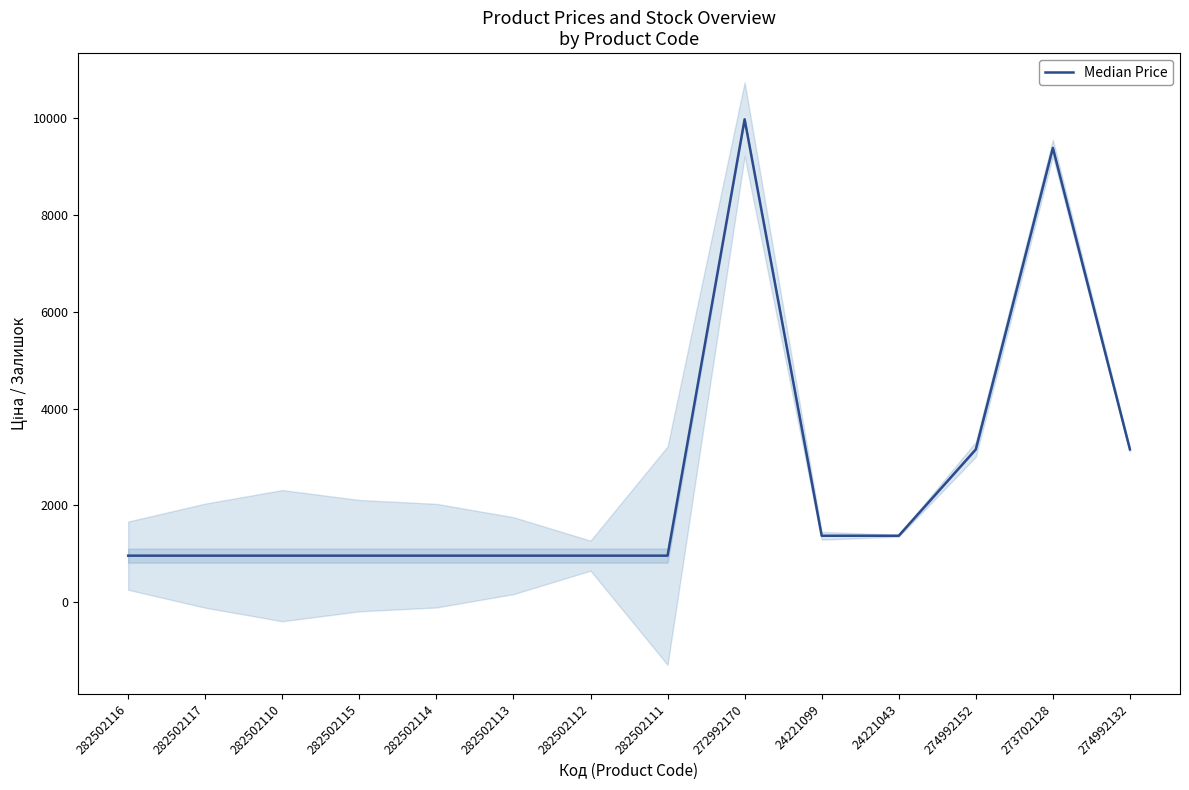

List the labels in order of value, smallest first.

282502116, 282502117, 282502110, 282502115, 282502114, 282502113, 282502112, 282502111, 24221099, 24221043, 274992152, 274992132, 273702128, 272992170